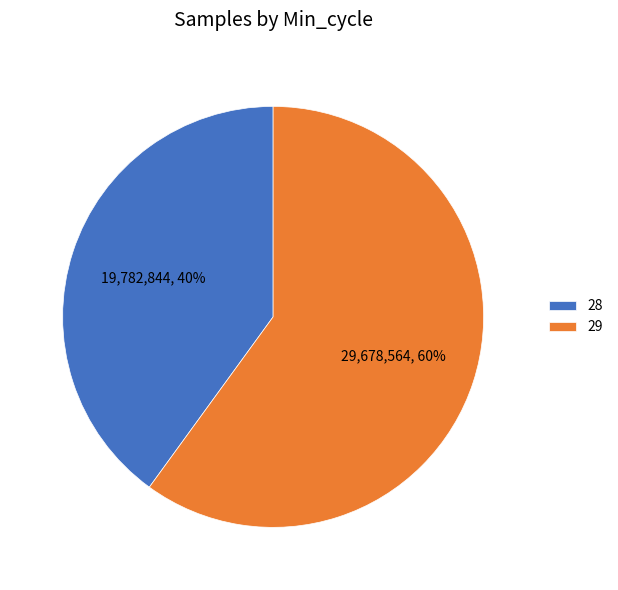

Is there a majority slice in this chart?

Yes